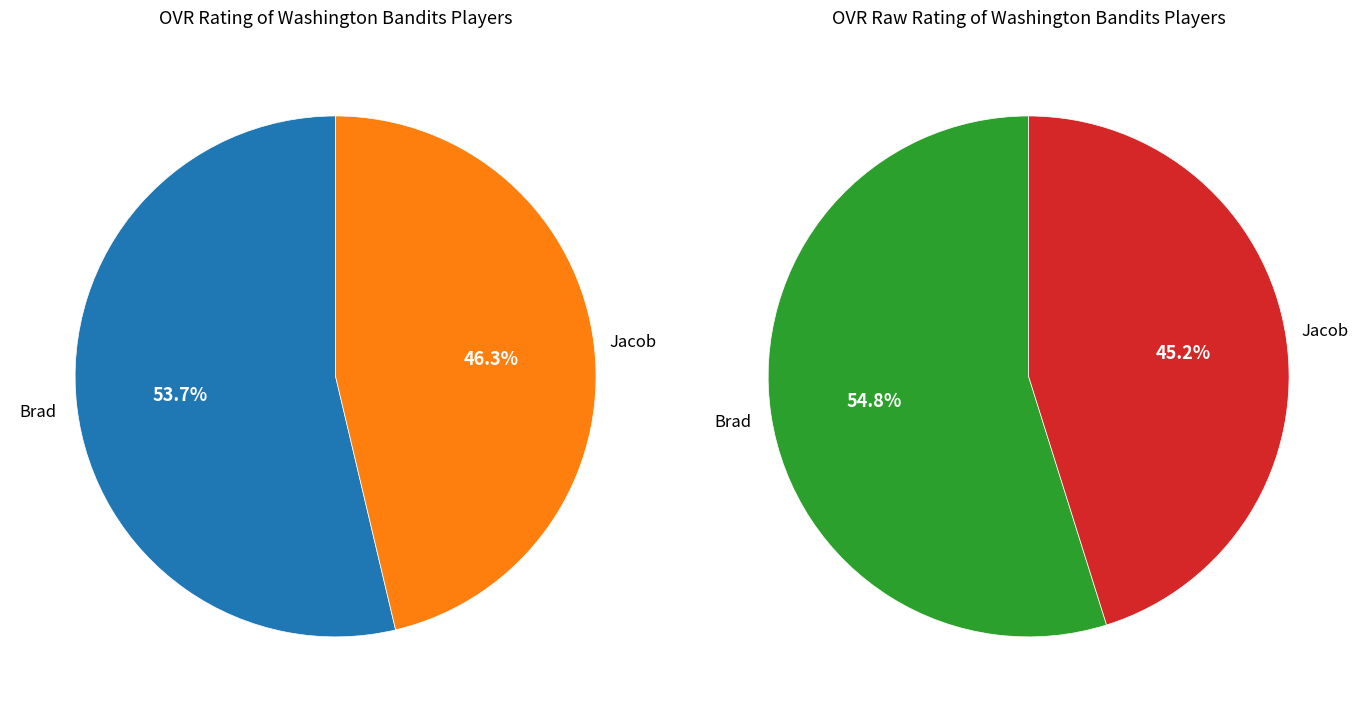

To the nearest percent, what is the difference between the largest and smallest slice percentages?

7%